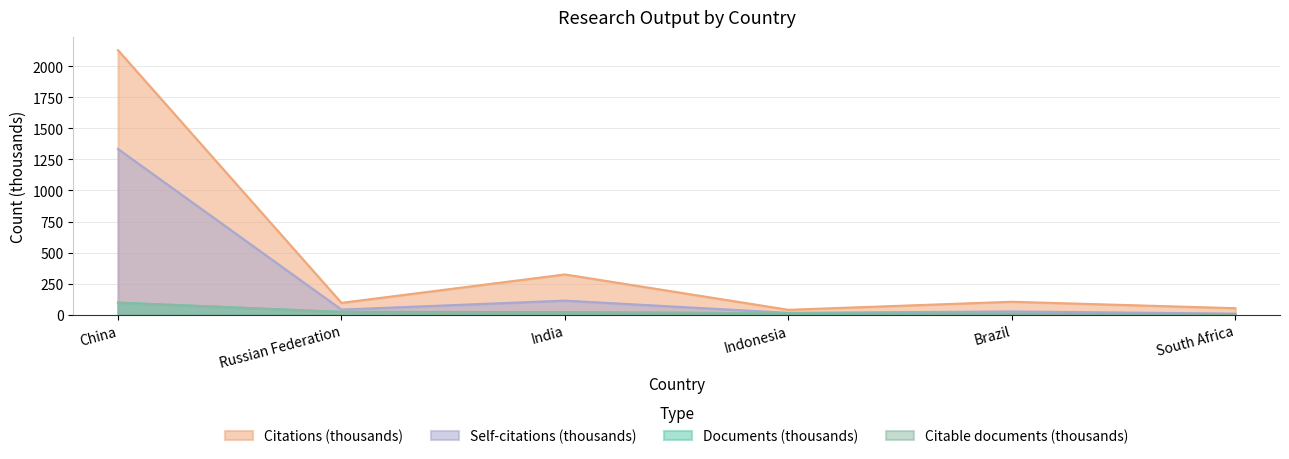

The value of Citable documents at South Africa is 2.8. True or false?

True